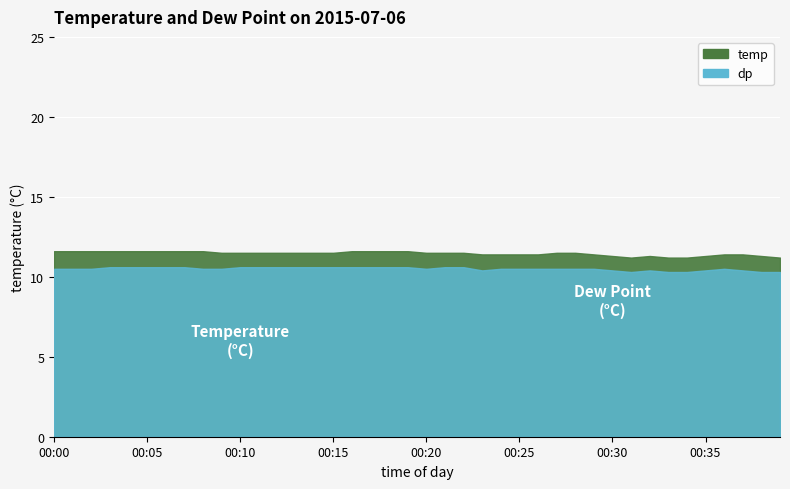

List the series in order of their peak value, lowest first.

dp, temp